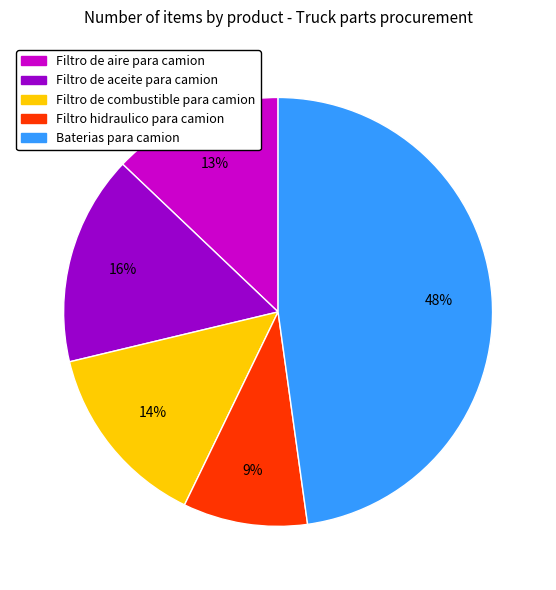

Is there a majority slice in this chart?

No